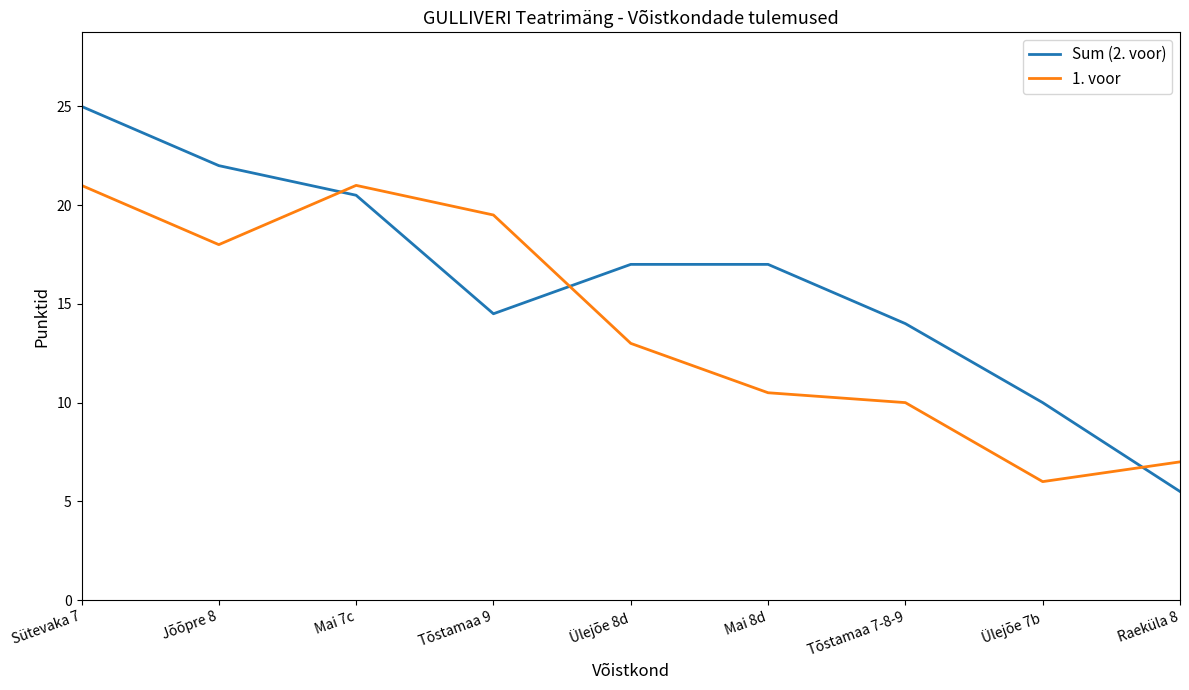

Reading left to right, transcribe all the data shown in this chart.

Sum (2. voor): 25.0	22.0	20.5	14.5	17.0	17.0	14.0	10.0	5.5
1. voor: 21.0	18.0	21.0	19.5	13.0	10.5	10.0	6.0	7.0